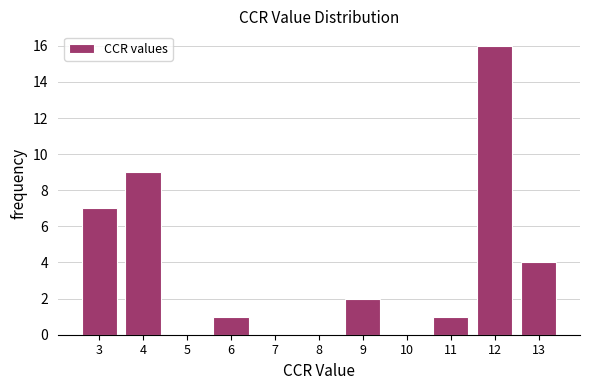

Reading left to right, list all the values displayed in this chart.

3=7	4=9	5=0	6=1	7=0	8=0	9=2	10=0	11=1	12=16	13=4